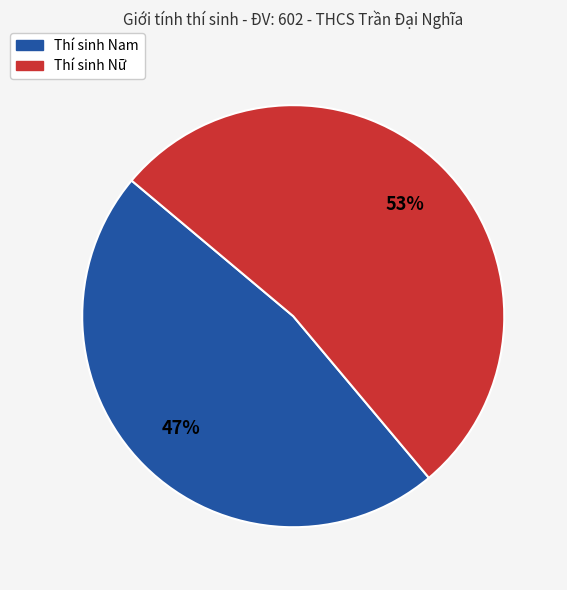

To the nearest percent, what is the average slice percentage?

50%